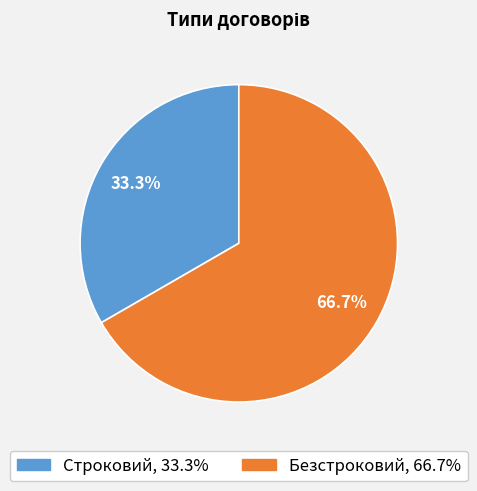

Rank the categories by value from highest to lowest.

Безстроковий, Строковий